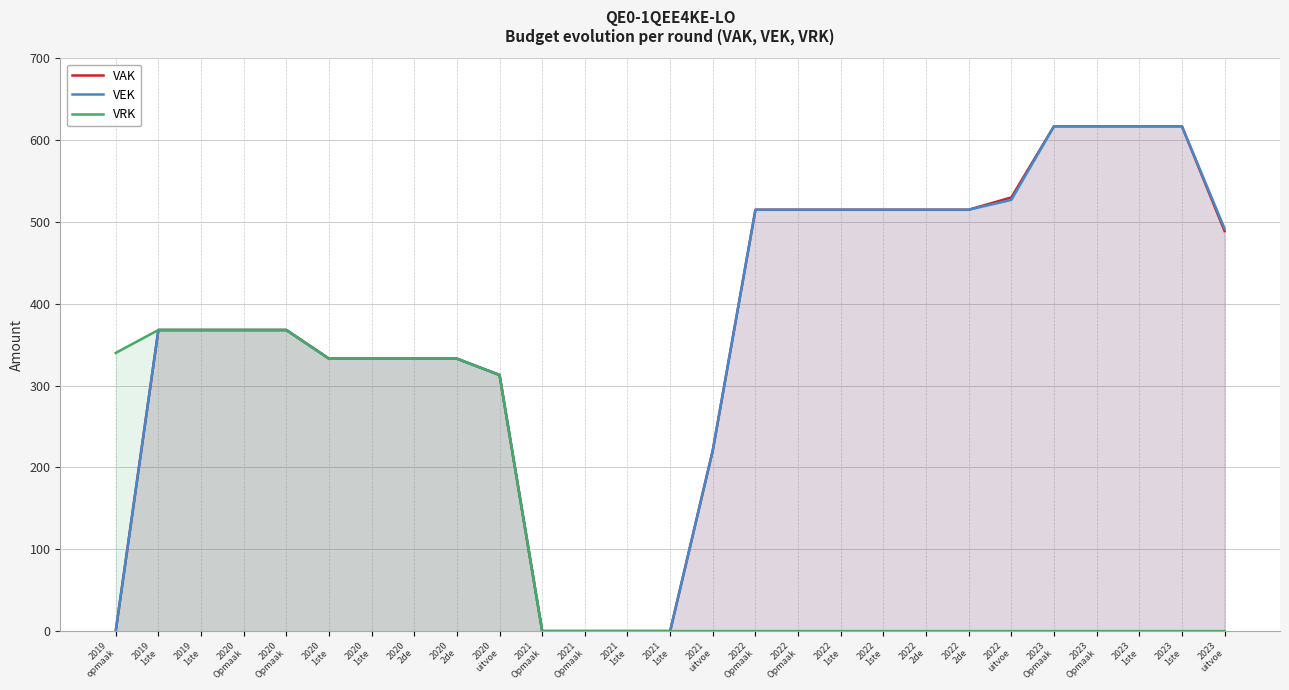

What is the value of the VAK point at the 22nd from the left?

530